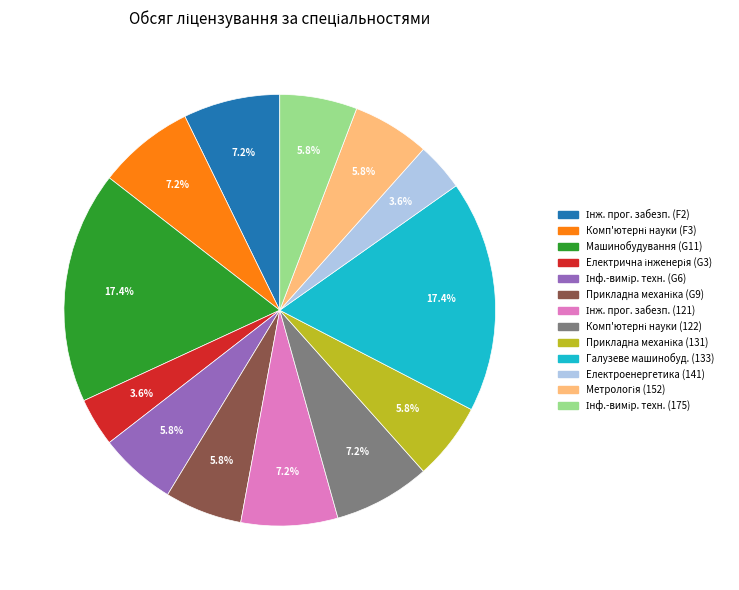

Does any single category account for the majority?

No